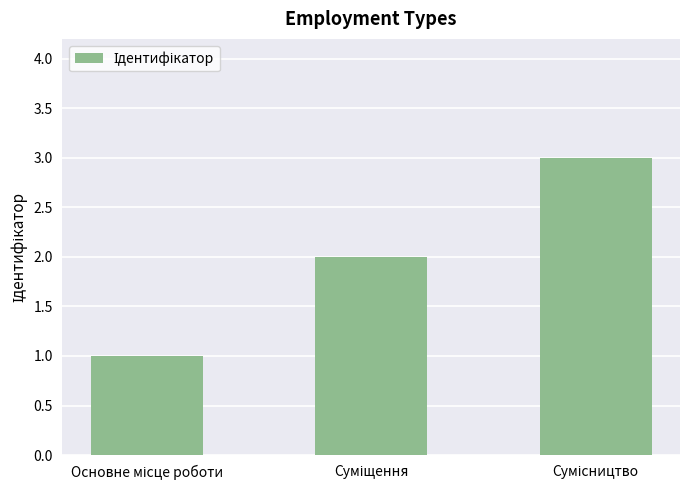

What is the sum of all values?

6